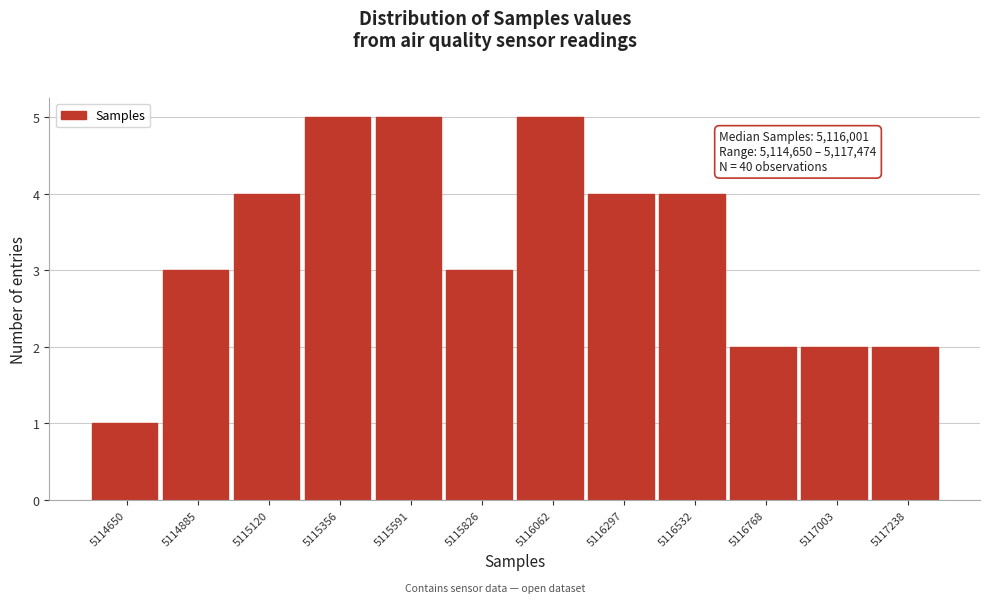

Reading left to right, transcribe all the data shown in this chart.

5114650=1	5114885=3	5115120=4	5115356=5	5115591=5	5115826=3	5116062=5	5116297=4	5116532=4	5116768=2	5117003=2	5117238=2